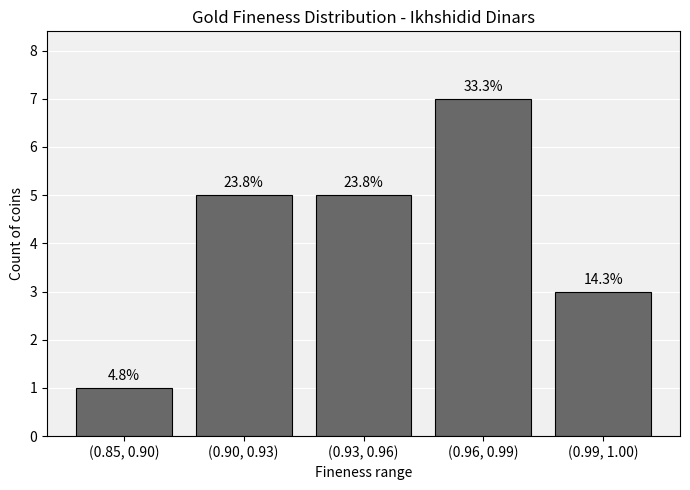

Are the bars grouped side by side (vs. stacked)?

No